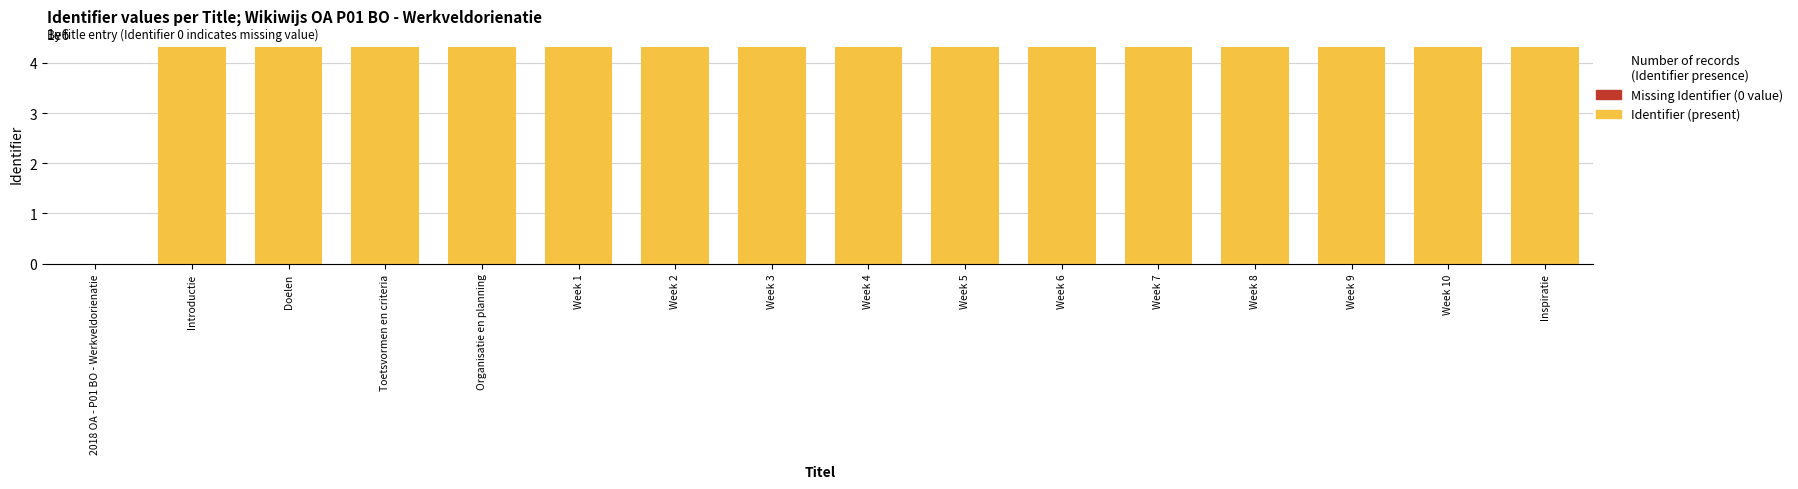

The value at Organisatie en planning is 910300. True or false?

False